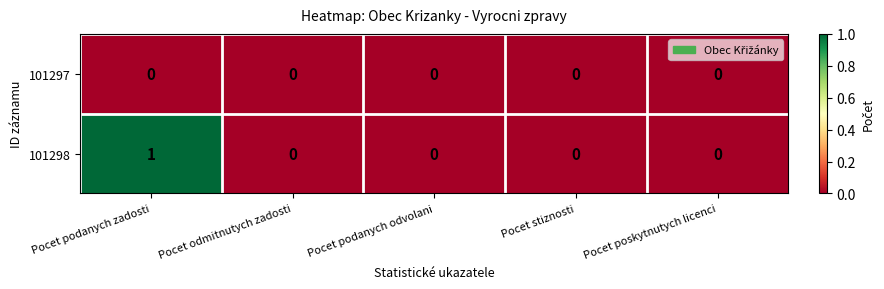

Is the value of 101298 at Pocet podanych zadosti greater than the value of 101297 at Pocet podanych zadosti?

Yes